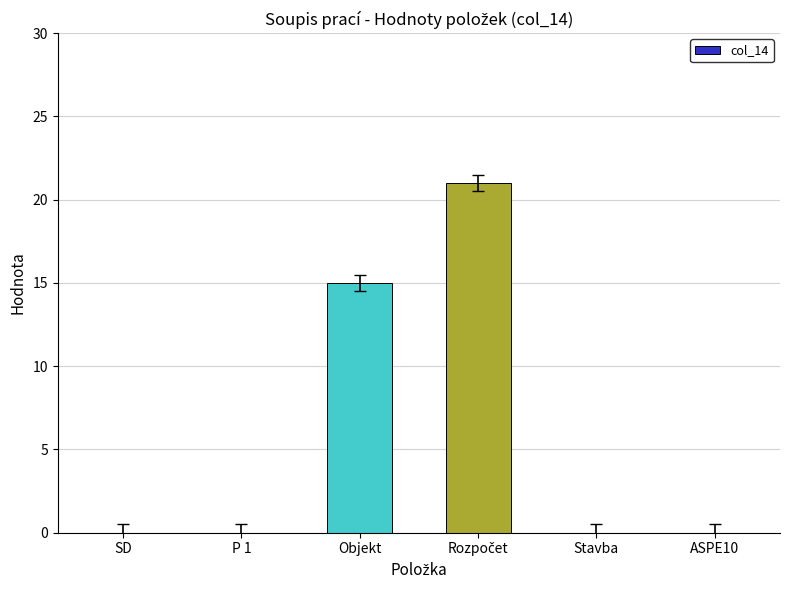

What is the change in value from SD to Objekt?

+15